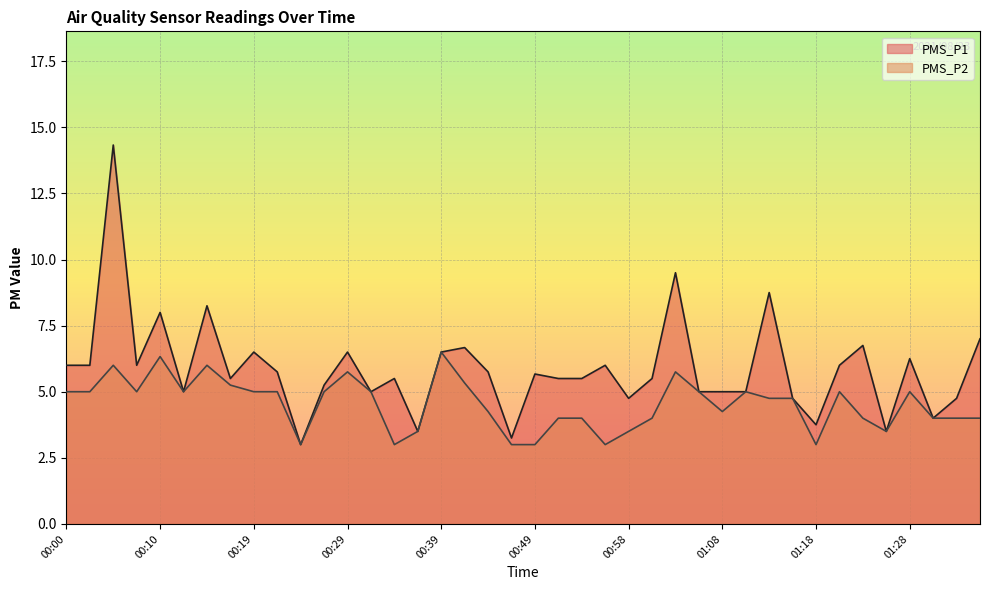

How many data points in PMS_P2 are above 5?

8